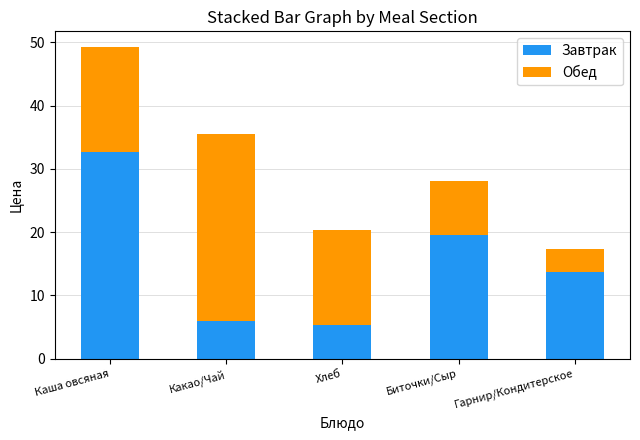

At which label does Завтрак reach its peak?

Каша овсяная